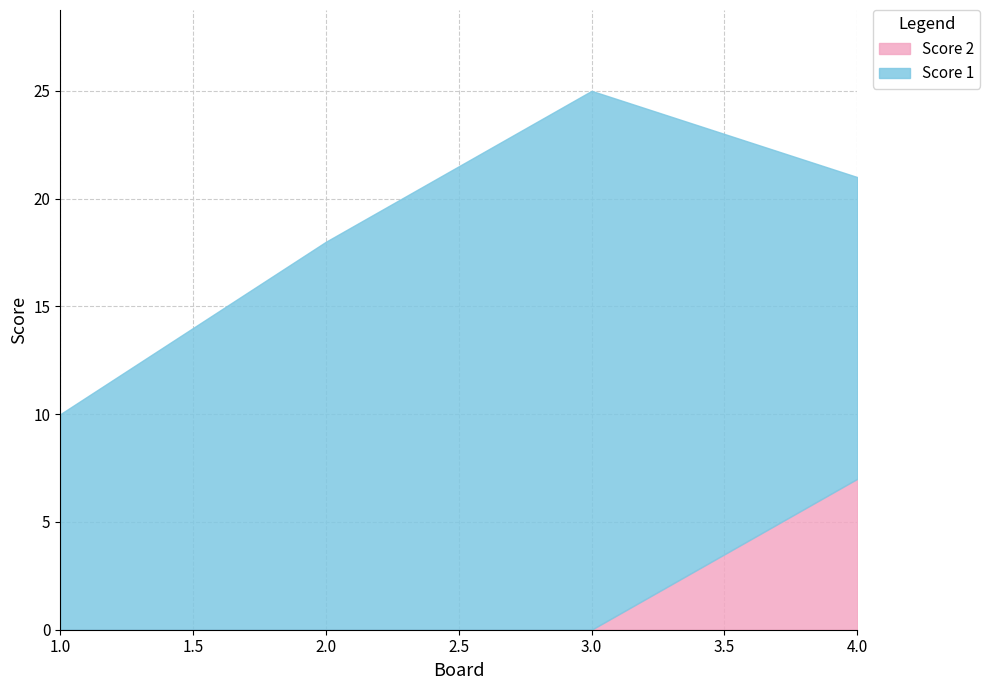

How many positive values are there?

1